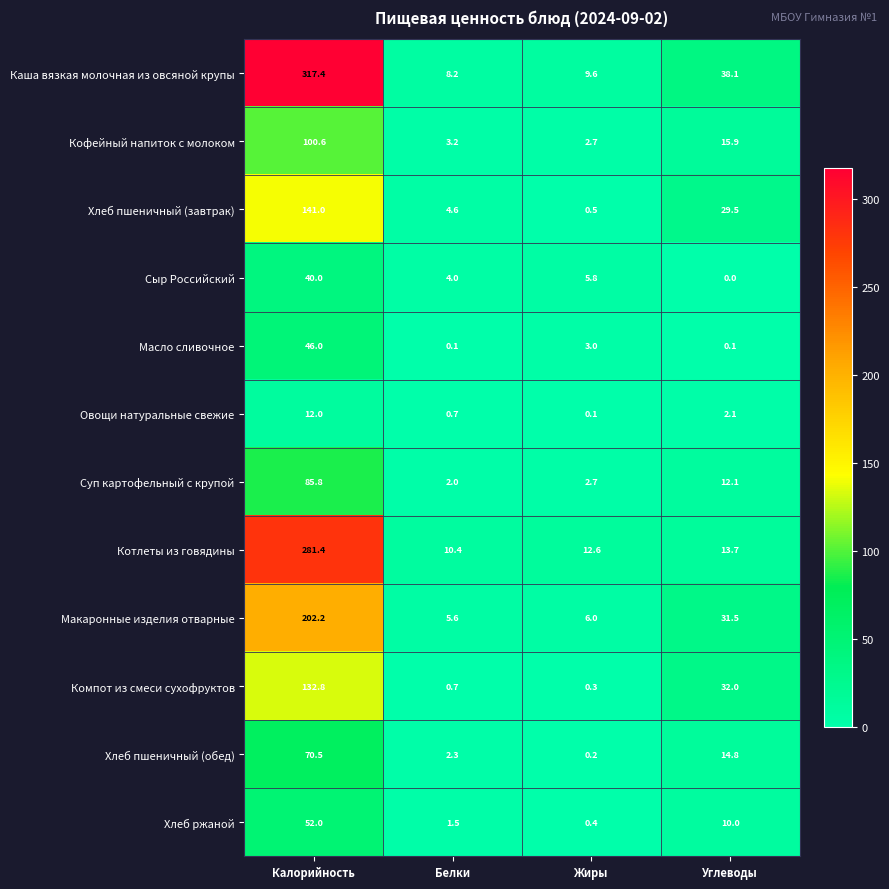

What is the lowest value of the Кофейный напиток с молоком series?

2.7